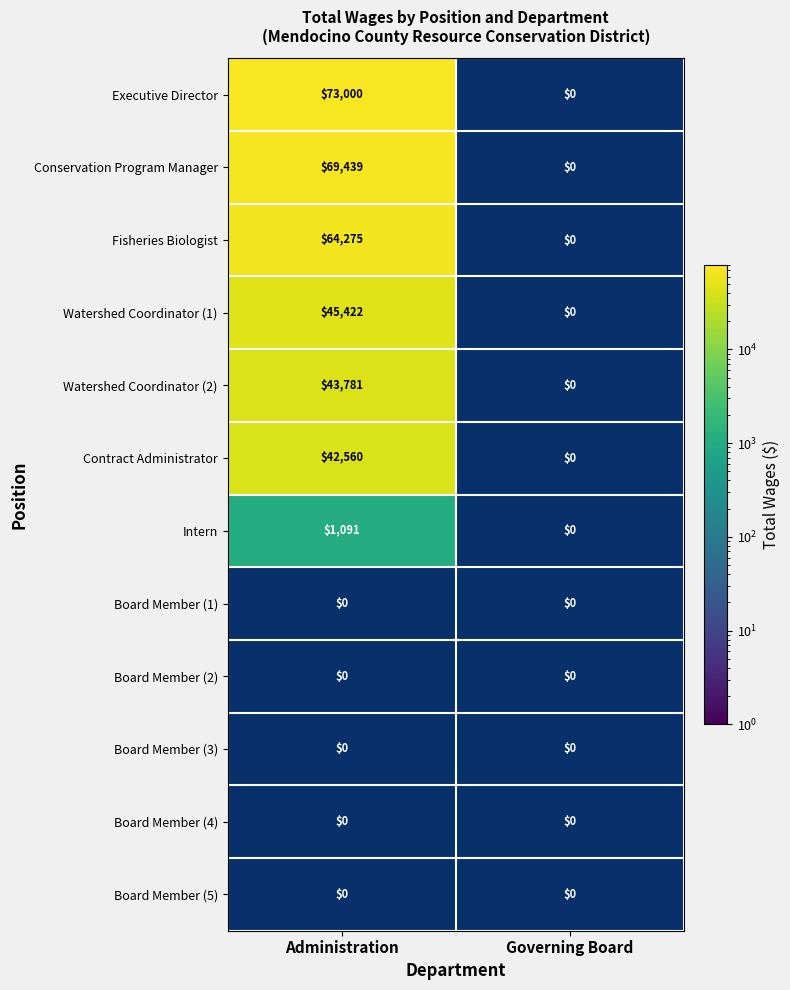

Is it true that Contract Administrator equals 56518 at Administration?

False